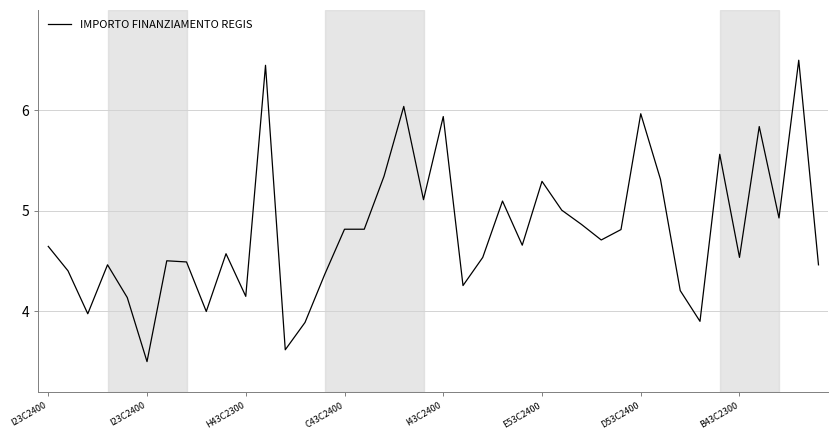

What is the maximum value shown in the chart?

6.5